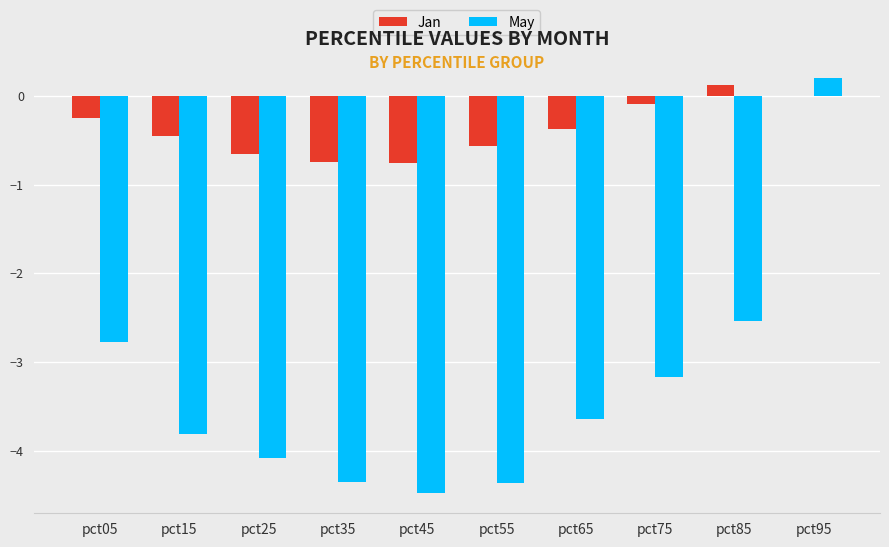

What are all the series names shown in the legend?

Jan, May